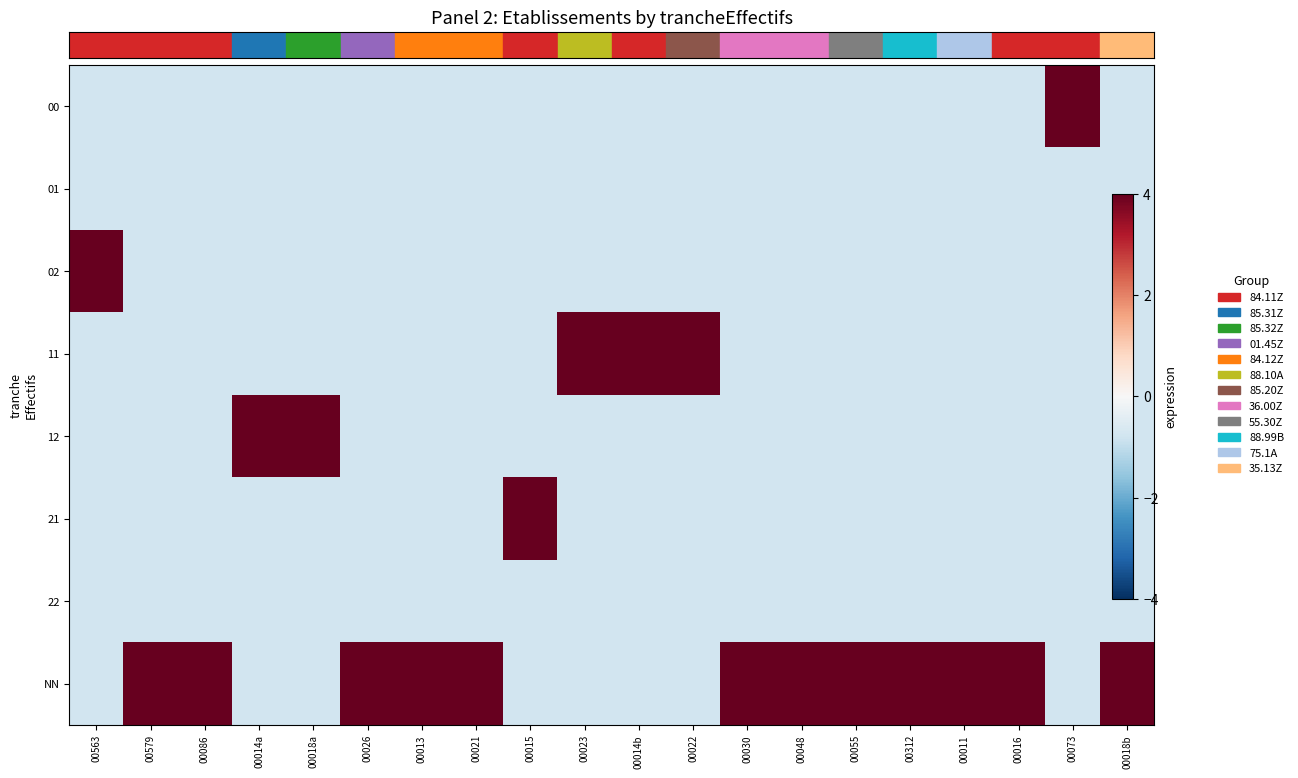

What is the spread (max minus min) of values at 00023?

6.0